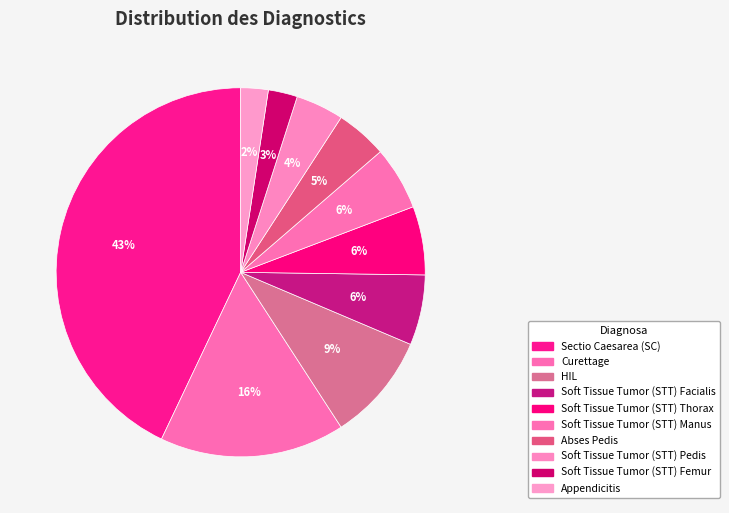

Is it true that Appendicitis is 2% of the pie?

True